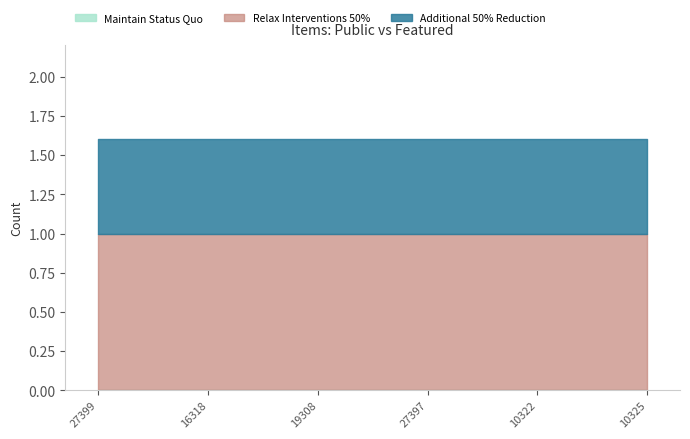

At which category does the chart reach its minimum across all series?

27399